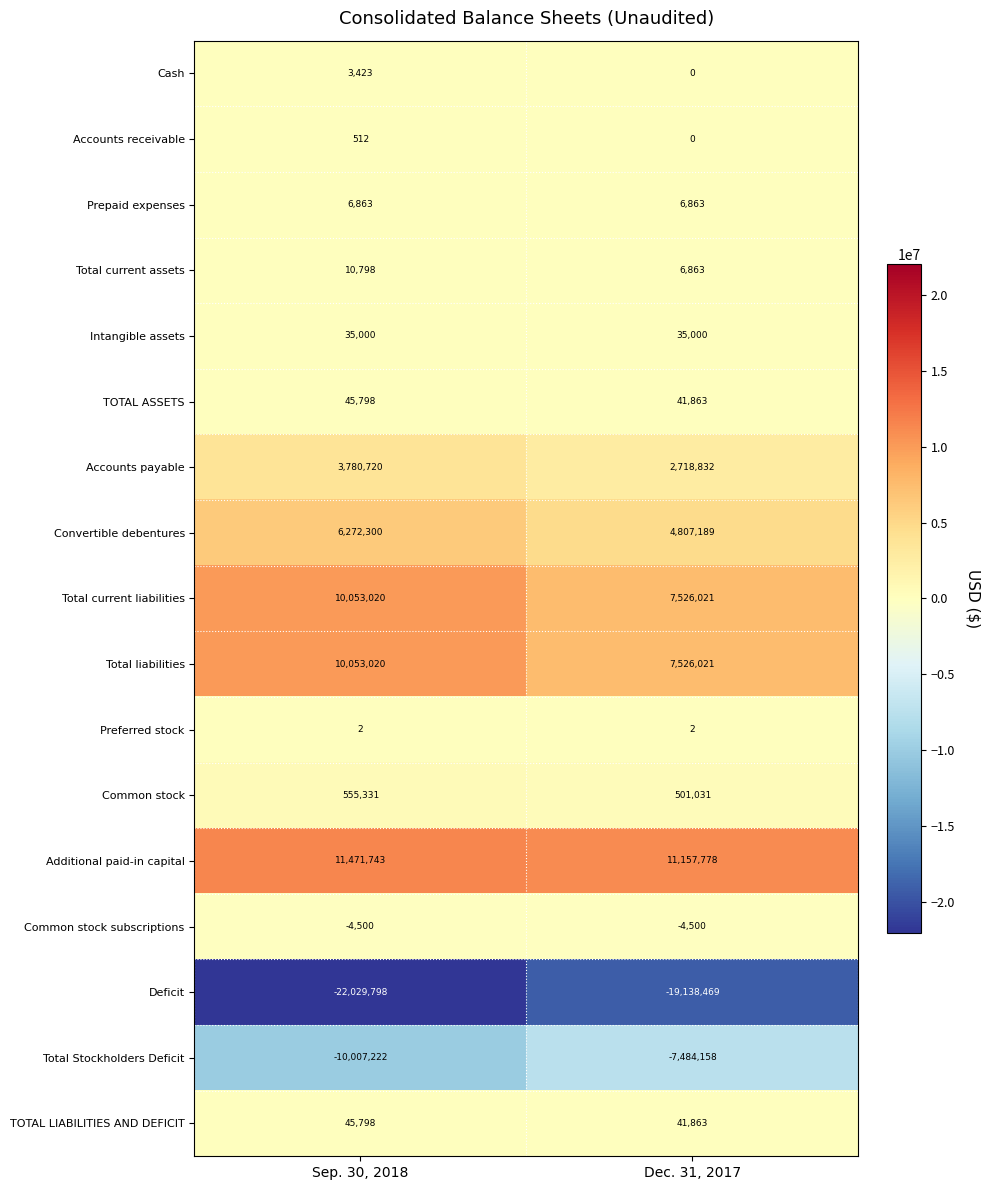

Which label corresponds to the smallest value in the chart?

Sep. 30, 2018